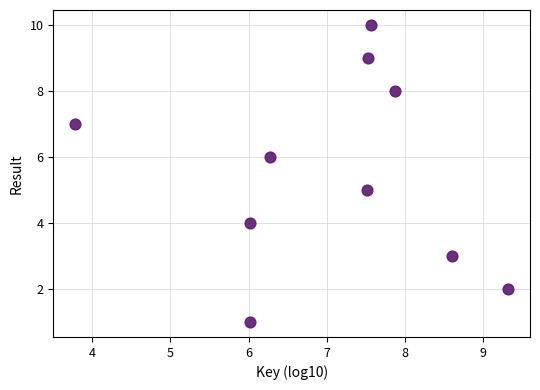

What is the average Y value?

6